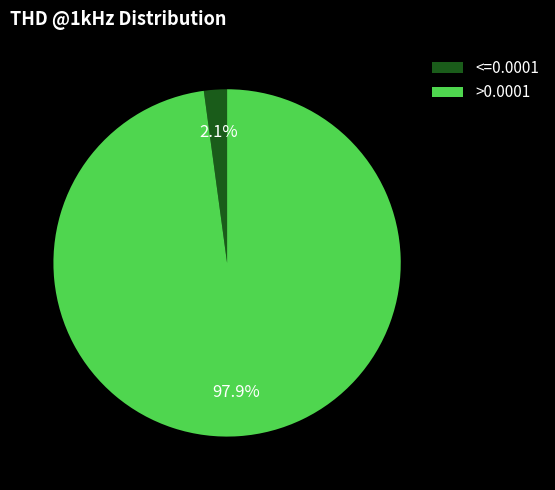

Does any single category account for the majority?

Yes